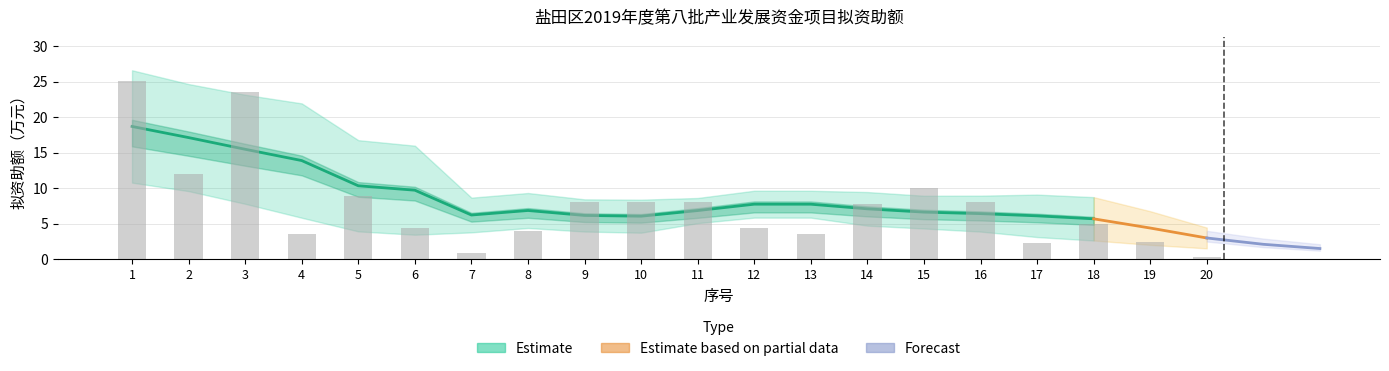

What is the difference between the maximum and second lowest values?

24.2